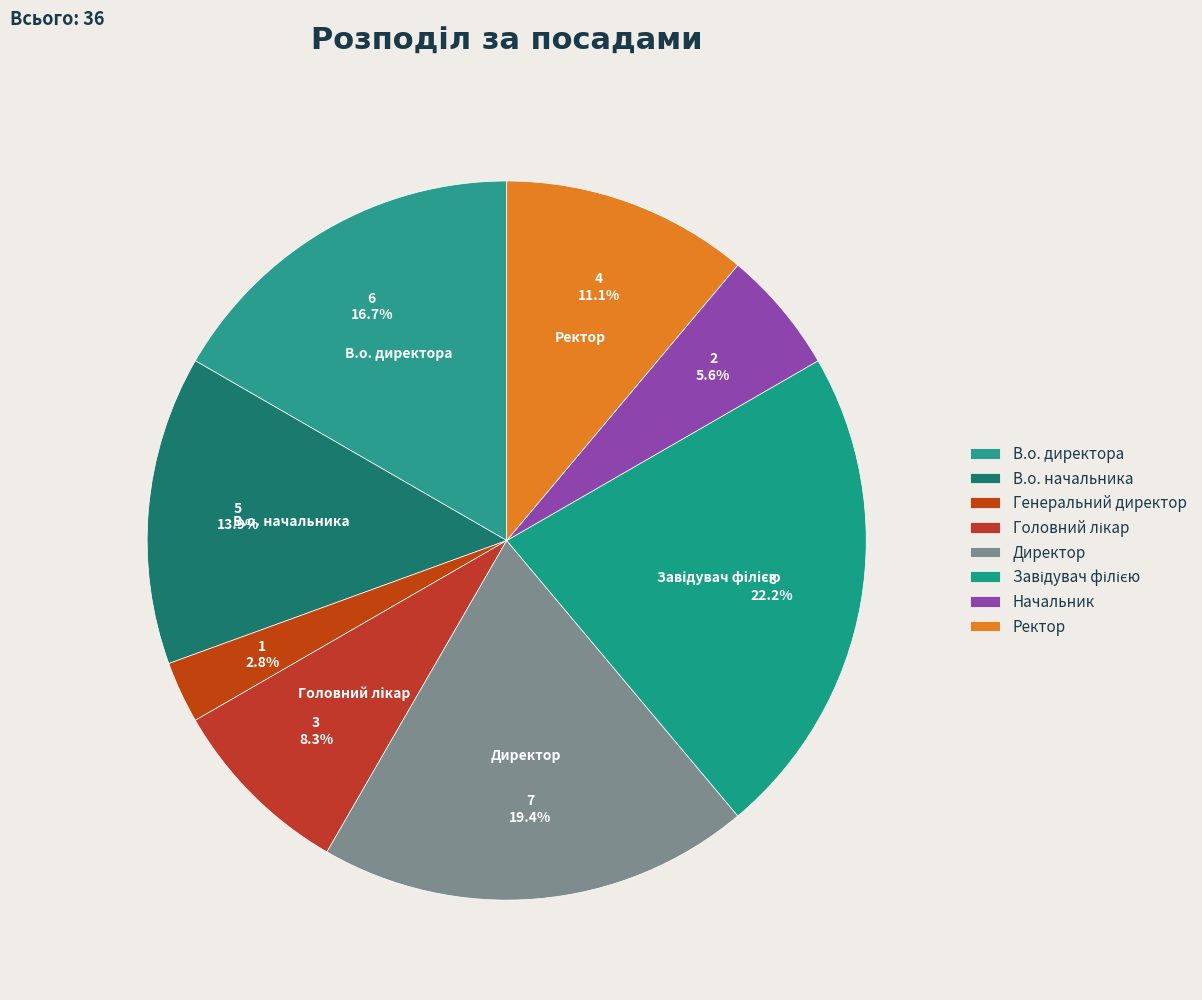

How many slices are in this pie chart?

8